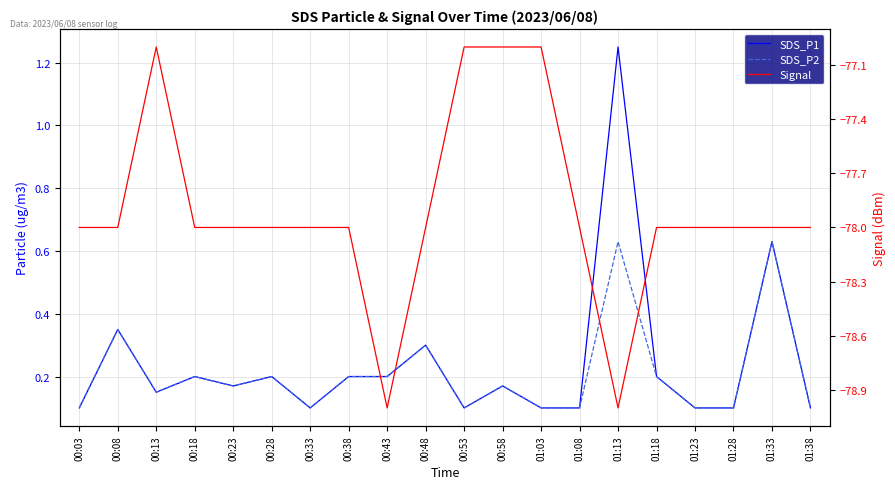

True or false: Signal has a value of -78.0 at 00:33.

True